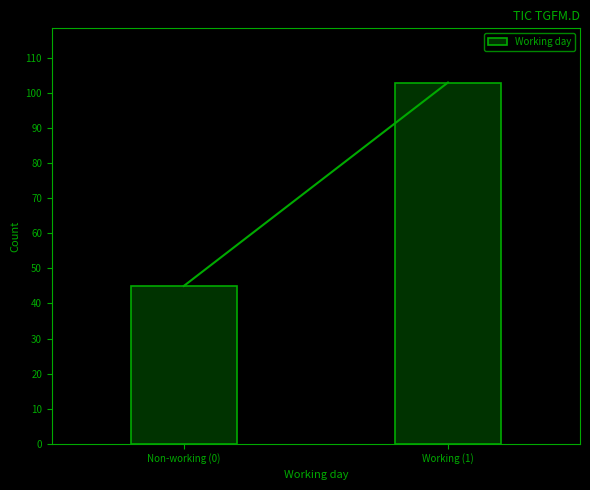

Reading right to left, list all the values displayed in this chart.

Working (1)=103	Non-working (0)=45